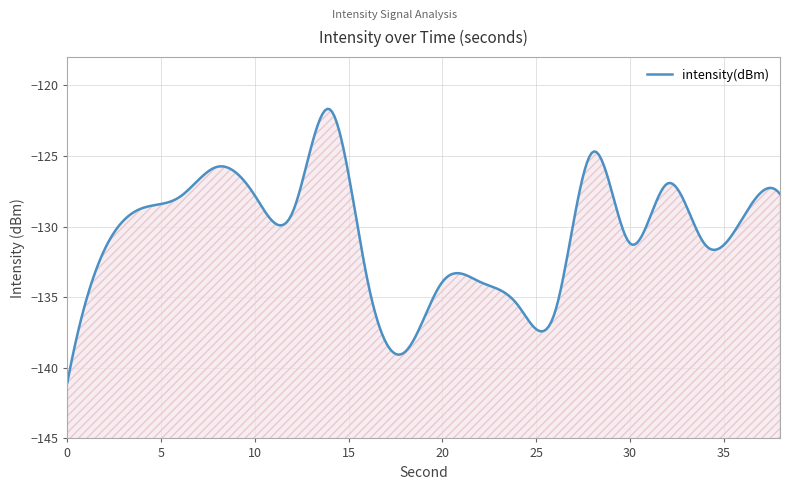

True or false: the data has more than 0 interior local peaks.

True